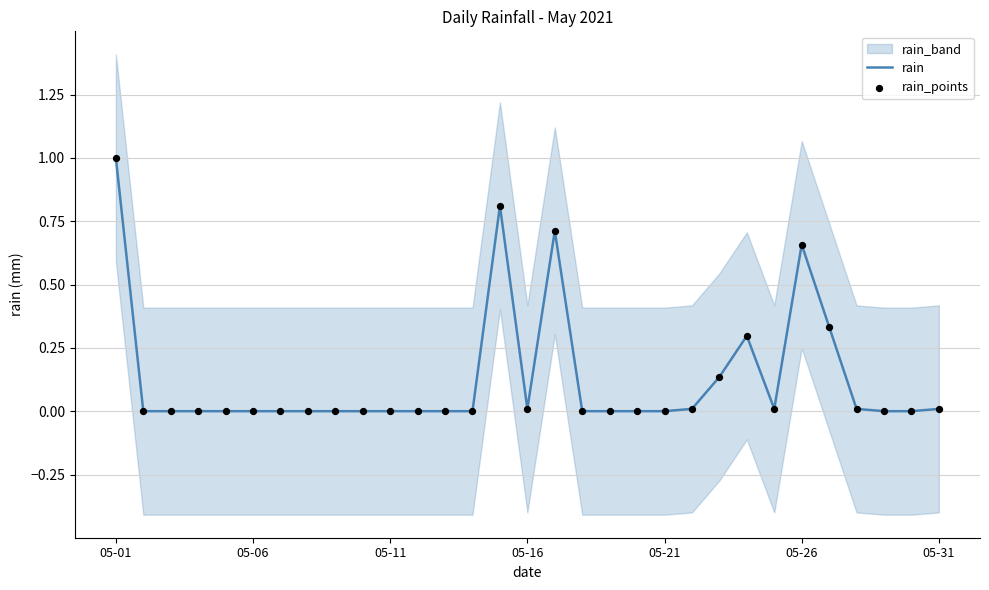

Is the value of rain_points at 16 greater than the value of rain at 27?

Yes